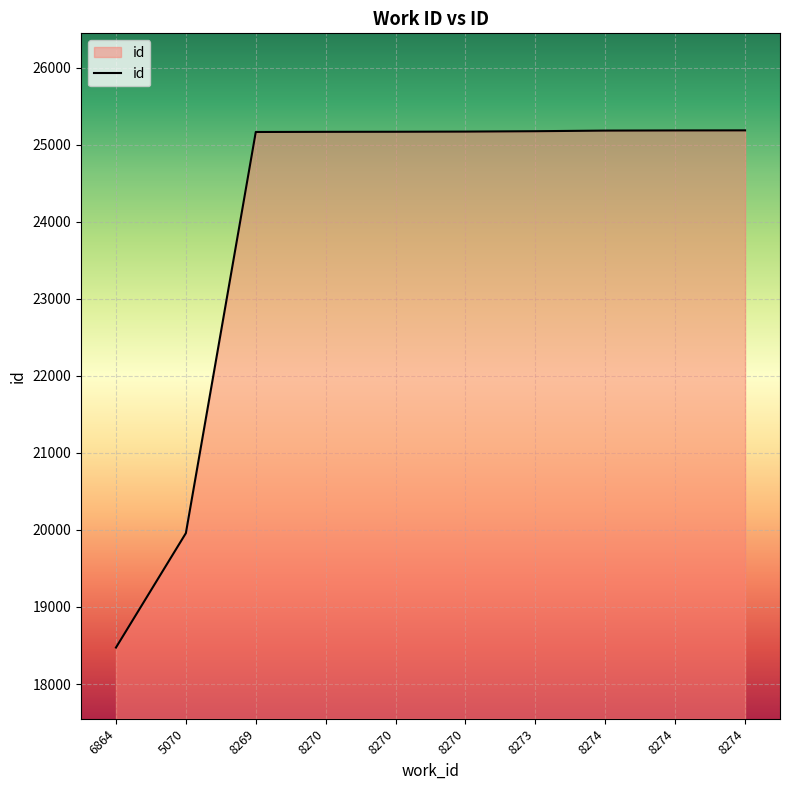

What is the greatest value displayed?

25185